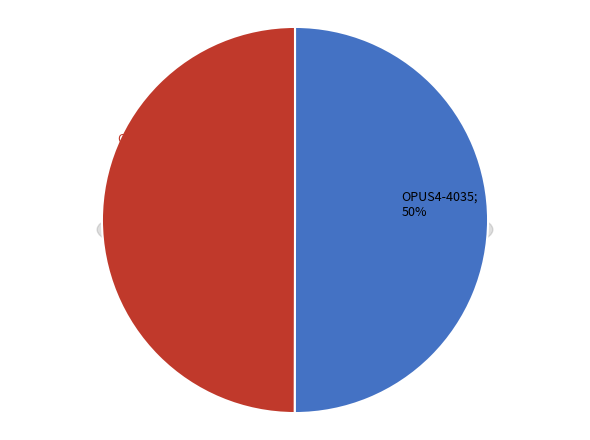

To the nearest percent, what percentage of the pie is OPUS4-3383?

50%